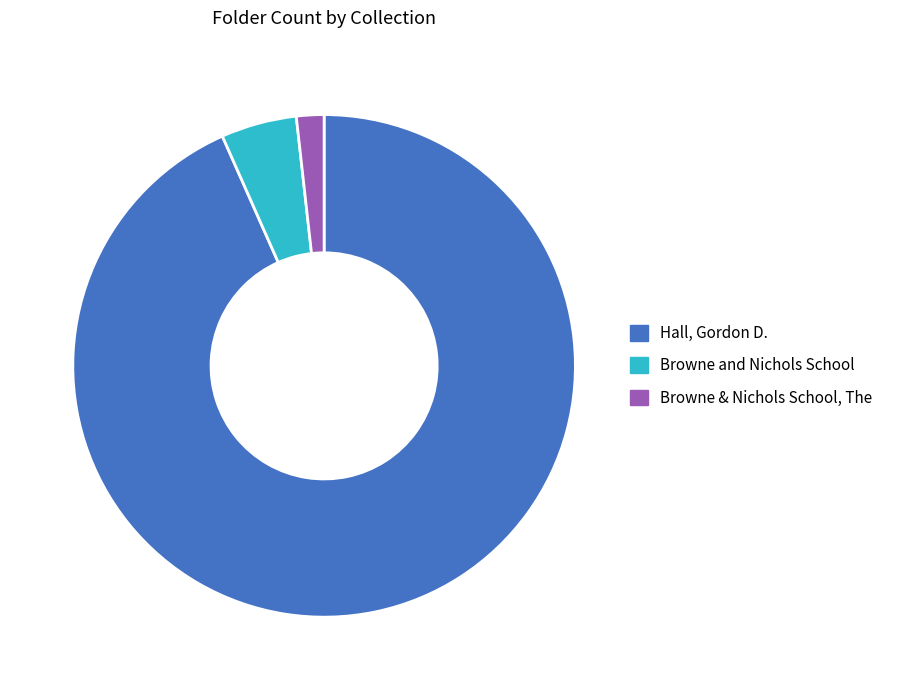

Which slice is the smallest?

Browne & Nichols School, The